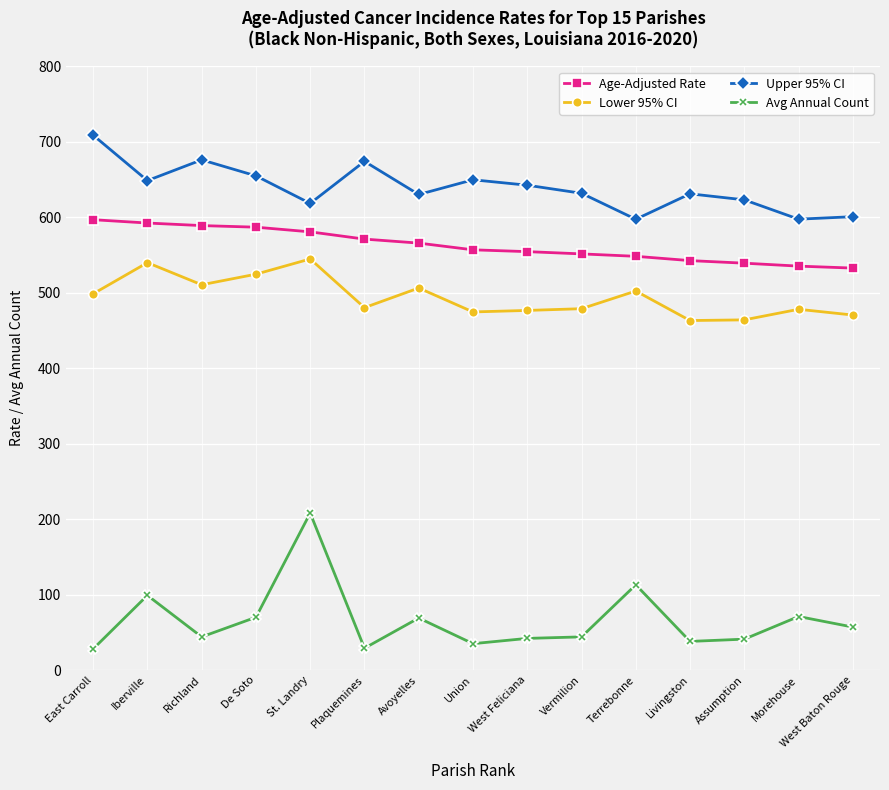

True or false: Avg Annual Count and Upper 95% CI intersect in this chart.

False